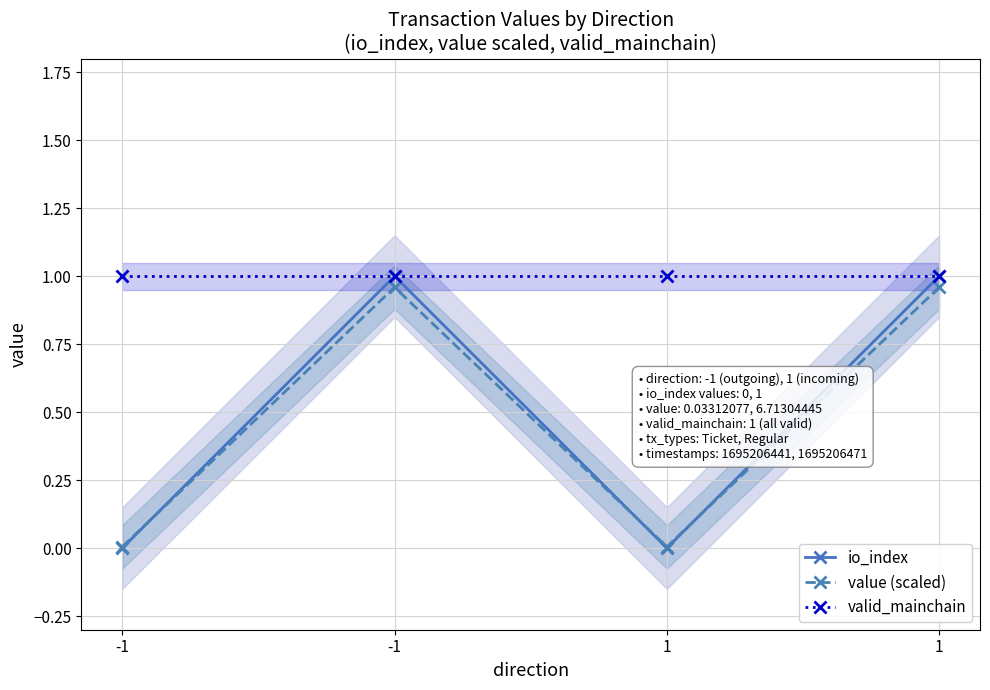

How many interior local peaks does the value (scaled) series have?

1